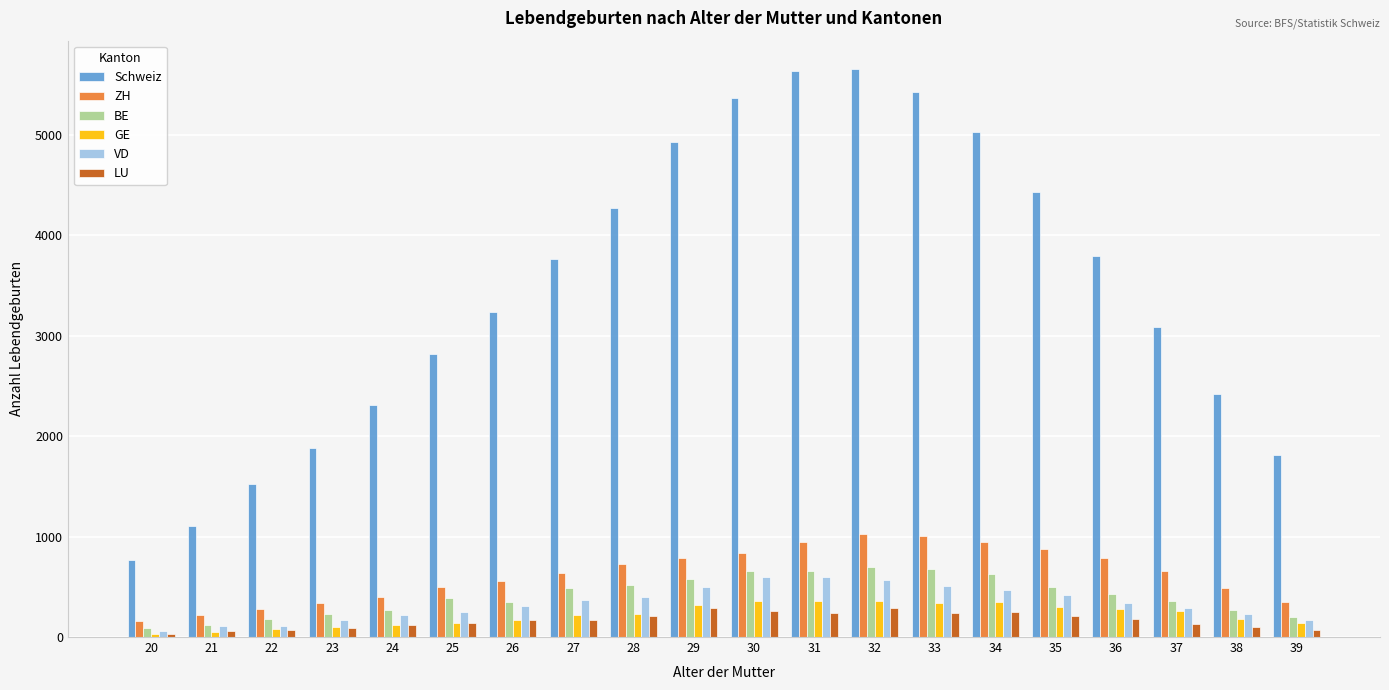

What is the maximum value for GE?

359